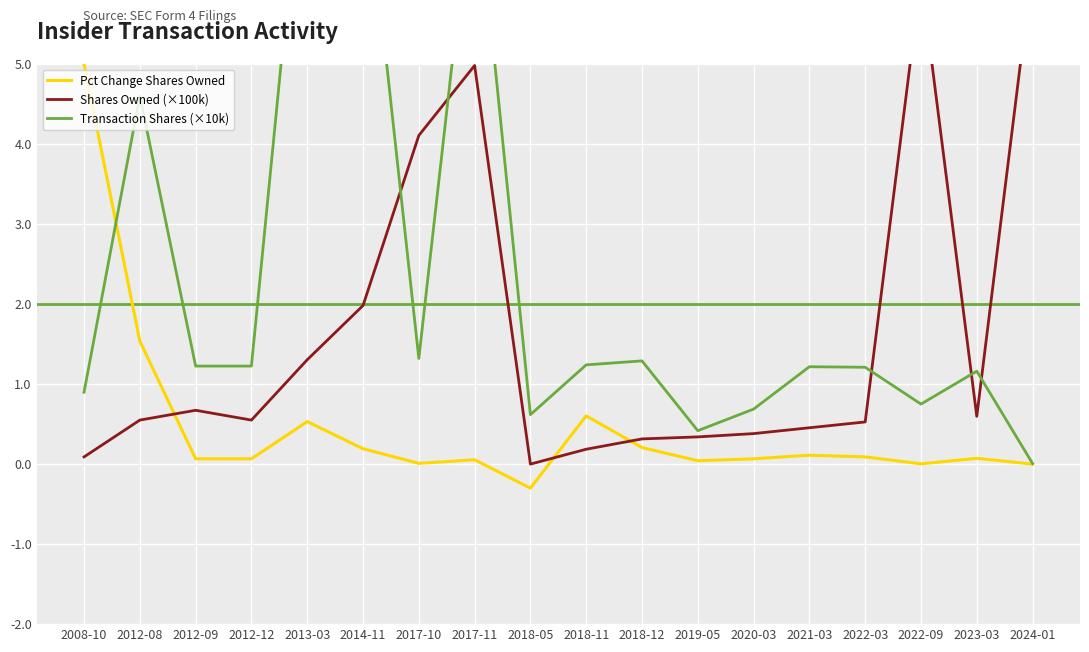

Is this an area chart (filled region under the line)?

No